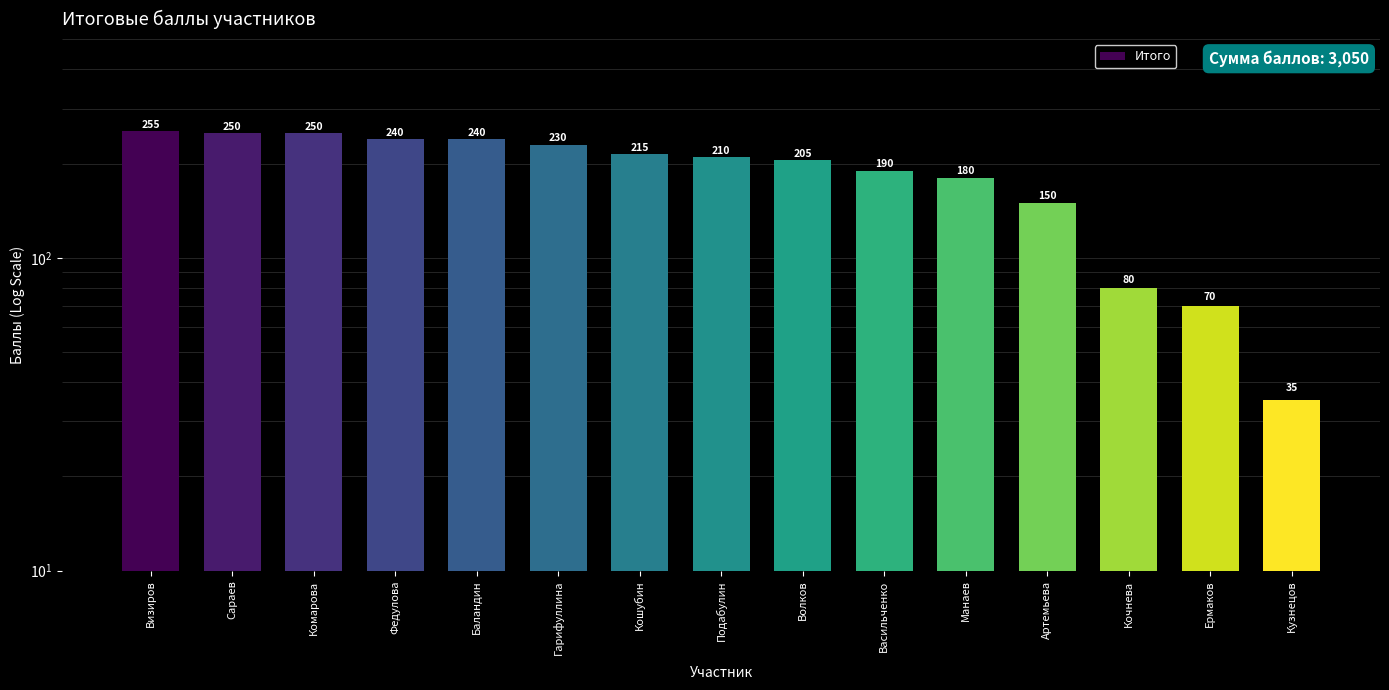

How many values are below 210?

7